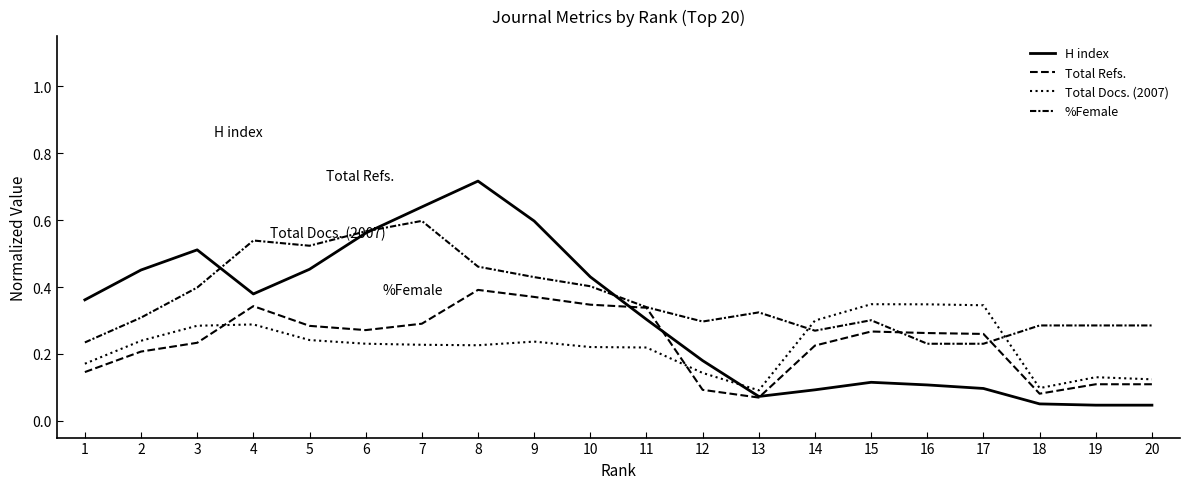

Is this an area chart (filled region under the line)?

No